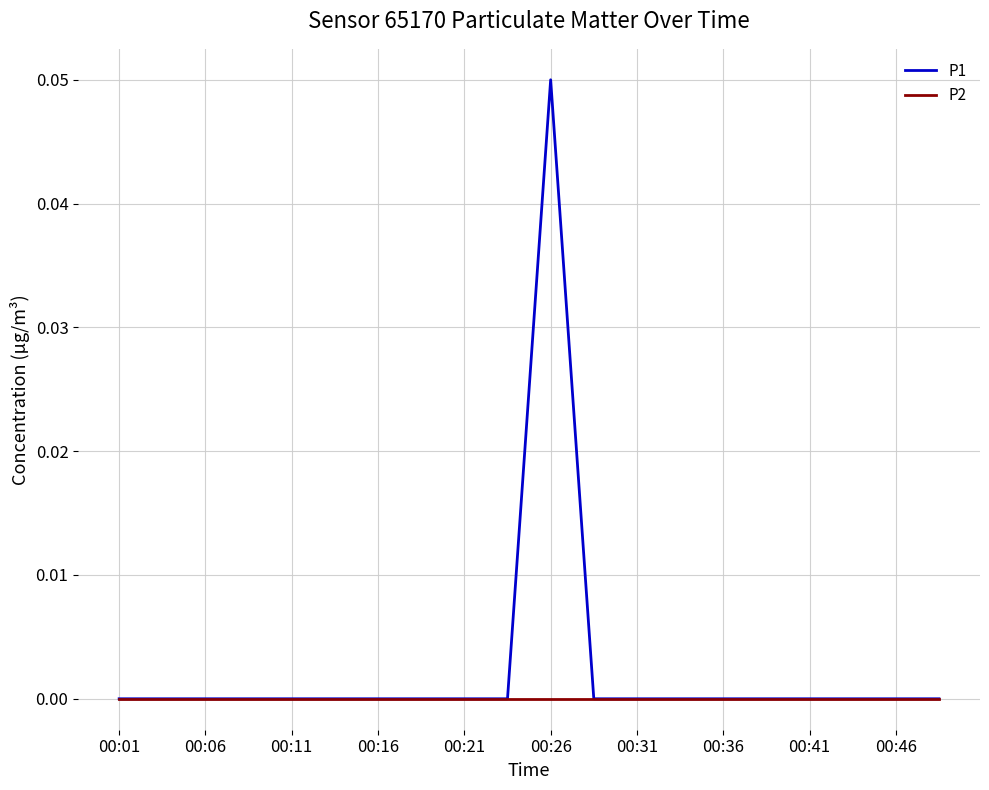

List the series in order of their peak value, lowest first.

P2, P1